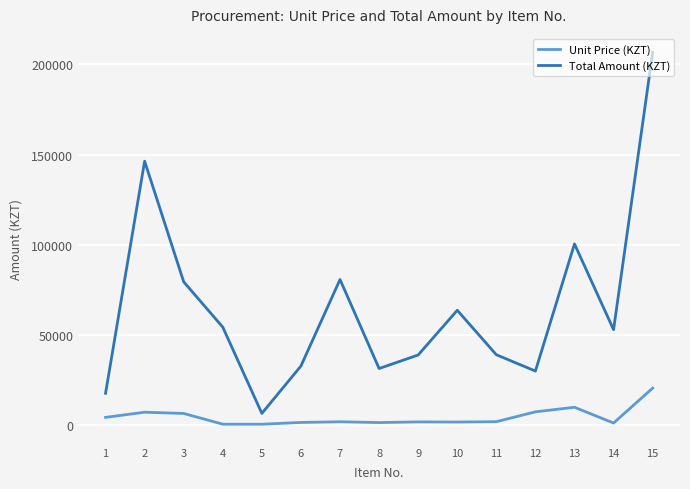

List the series in order of their peak value, lowest first.

Unit Price (KZT), Total Amount (KZT)